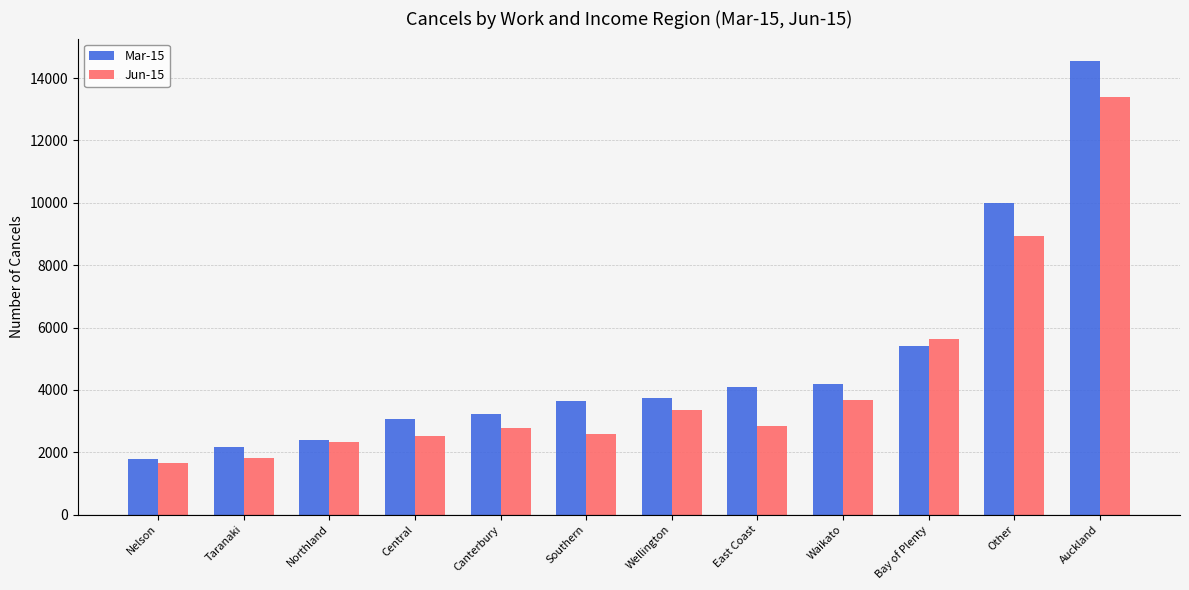

What is the minimum value for Mar-15?

1797